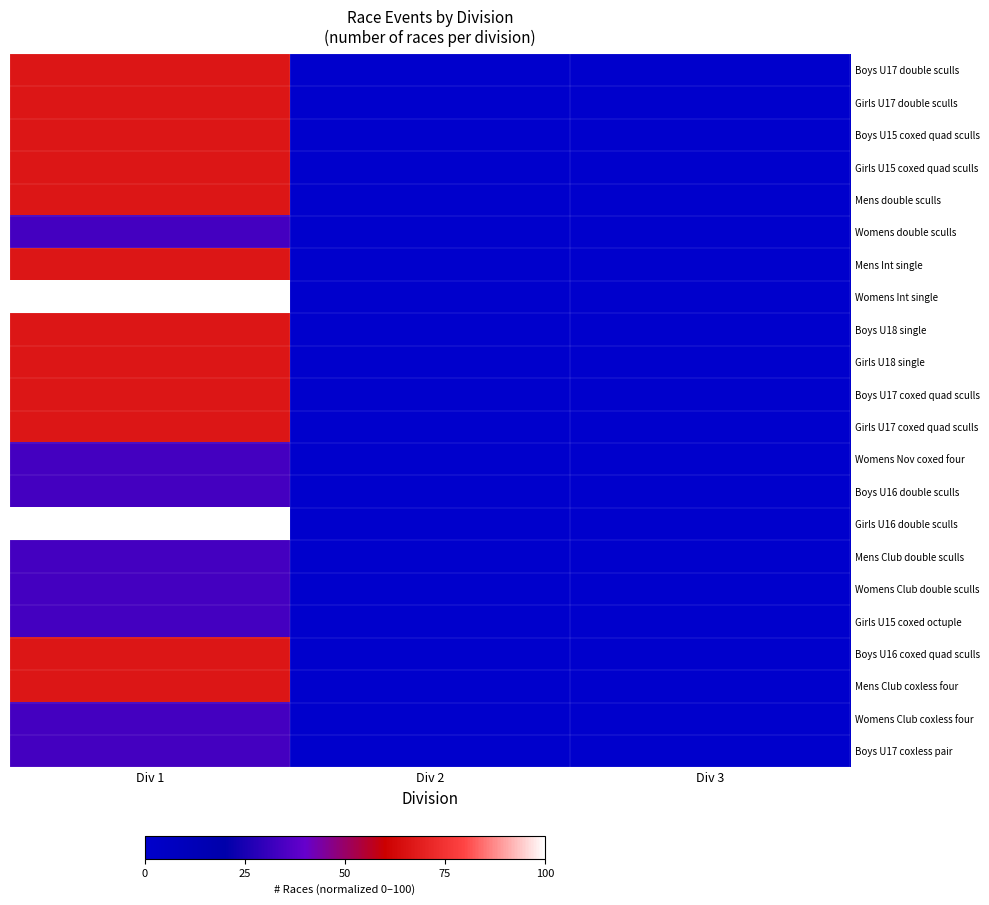

Reading left to right, extract all data points from this chart.

Boys U17 double sculls: Div 1=66.7	Div 2=0.0	Div 3=0.0
Girls U17 double sculls: Div 1=66.7	Div 2=0.0	Div 3=0.0
Boys U15 coxed quad sculls: Div 1=66.7	Div 2=0.0	Div 3=0.0
Girls U15 coxed quad sculls: Div 1=66.7	Div 2=0.0	Div 3=0.0
Mens double sculls: Div 1=66.7	Div 2=0.0	Div 3=0.0
Womens double sculls: Div 1=33.3	Div 2=0.0	Div 3=0.0
Mens Int single: Div 1=66.7	Div 2=0.0	Div 3=0.0
Womens Int single: Div 1=100.0	Div 2=0.0	Div 3=0.0
Boys U18 single: Div 1=66.7	Div 2=0.0	Div 3=0.0
Girls U18 single: Div 1=66.7	Div 2=0.0	Div 3=0.0
Boys U17 coxed quad sculls: Div 1=66.7	Div 2=0.0	Div 3=0.0
Girls U17 coxed quad sculls: Div 1=66.7	Div 2=0.0	Div 3=0.0
Womens Nov coxed four: Div 1=33.3	Div 2=0.0	Div 3=0.0
Boys U16 double sculls: Div 1=33.3	Div 2=0.0	Div 3=0.0
Girls U16 double sculls: Div 1=100.0	Div 2=0.0	Div 3=0.0
Mens Club double sculls: Div 1=33.3	Div 2=0.0	Div 3=0.0
Womens Club double sculls: Div 1=33.3	Div 2=0.0	Div 3=0.0
Girls U15 coxed octuple: Div 1=33.3	Div 2=0.0	Div 3=0.0
Boys U16 coxed quad sculls: Div 1=66.7	Div 2=0.0	Div 3=0.0
Mens Club coxless four: Div 1=66.7	Div 2=0.0	Div 3=0.0
Womens Club coxless four: Div 1=33.3	Div 2=0.0	Div 3=0.0
Boys U17 coxless pair: Div 1=33.3	Div 2=0.0	Div 3=0.0